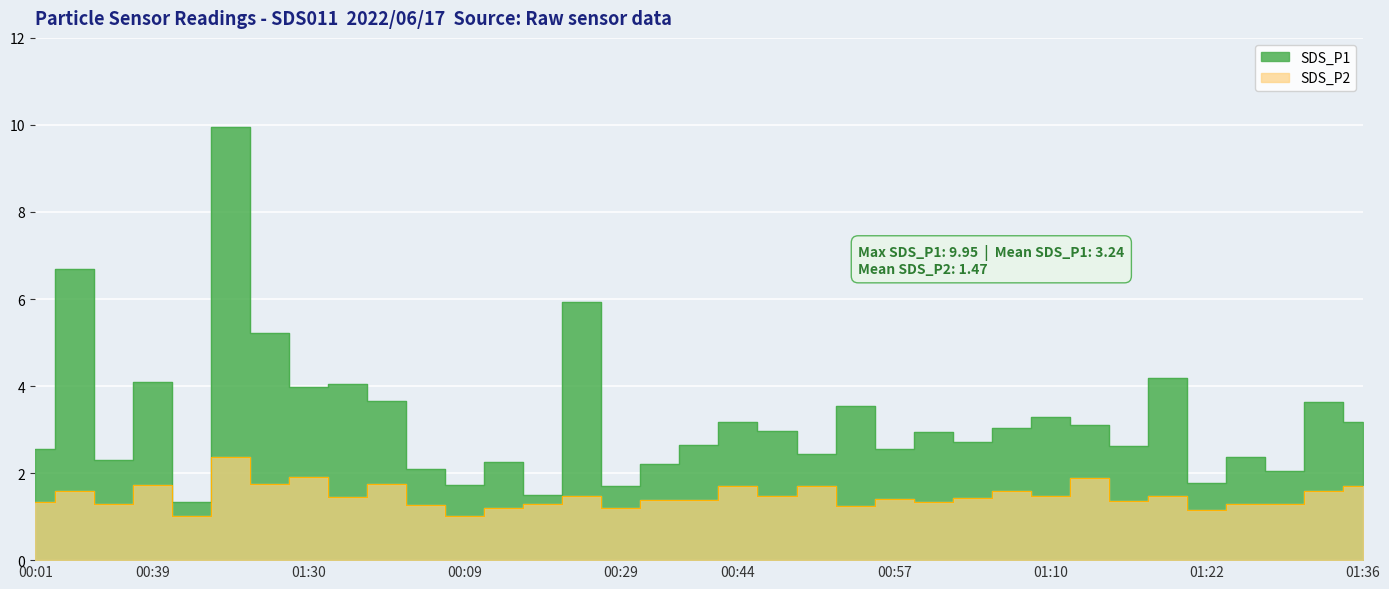

Is the value of SDS_P1 at 00:24 greater than the value of SDS_P2 at 01:02?

Yes